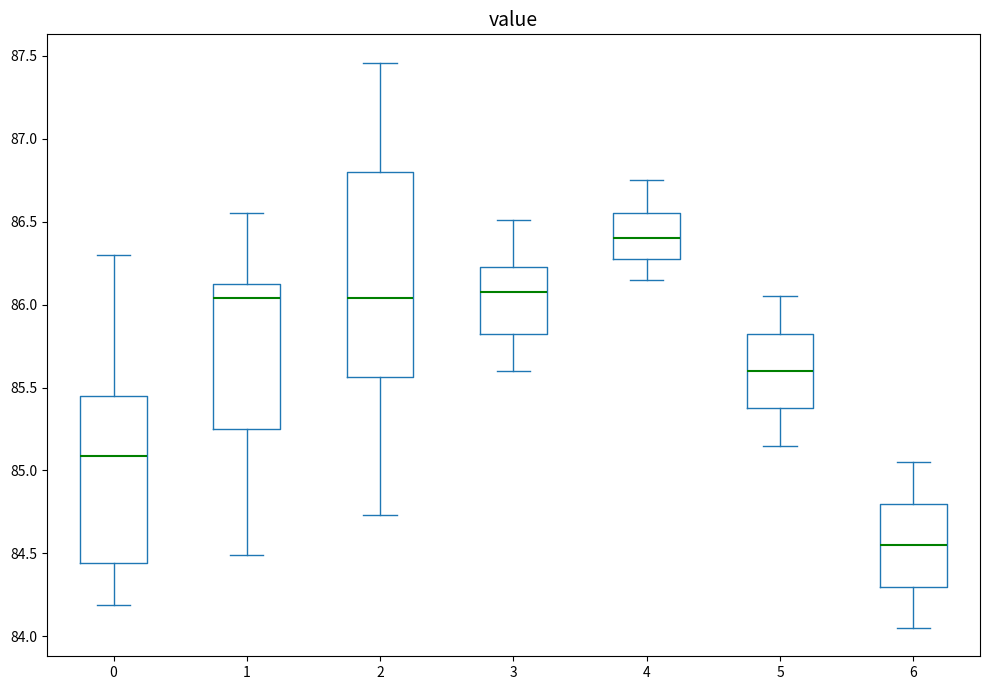

Where does the lower whisker of the box at x = 1 end on the y-axis? The values are not printed on the chart, so give them approximately, as read against the axis.

84.50